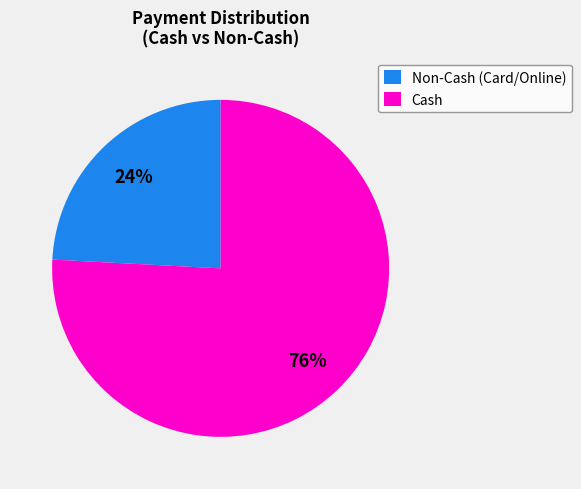

Between Cash and Non-Cash (Card/Online), which is larger?

Cash